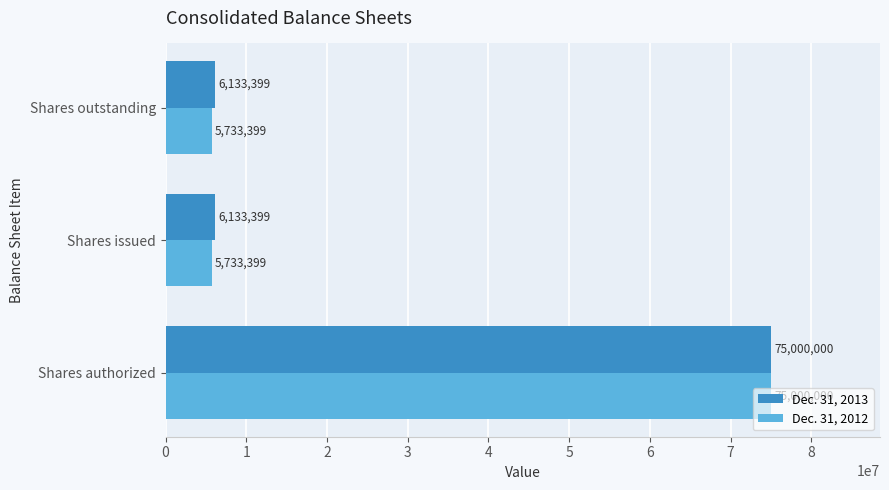

What are all the series names shown in the legend?

Dec. 31, 2013, Dec. 31, 2012